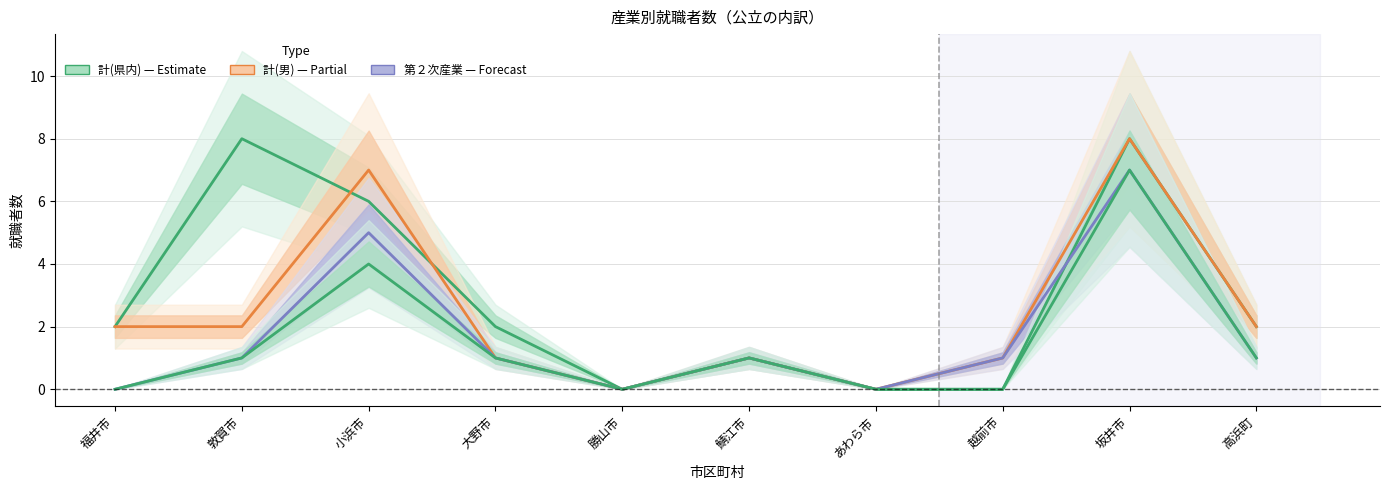

Which series changed the most between 福井市 and 小浜市?

計(男)